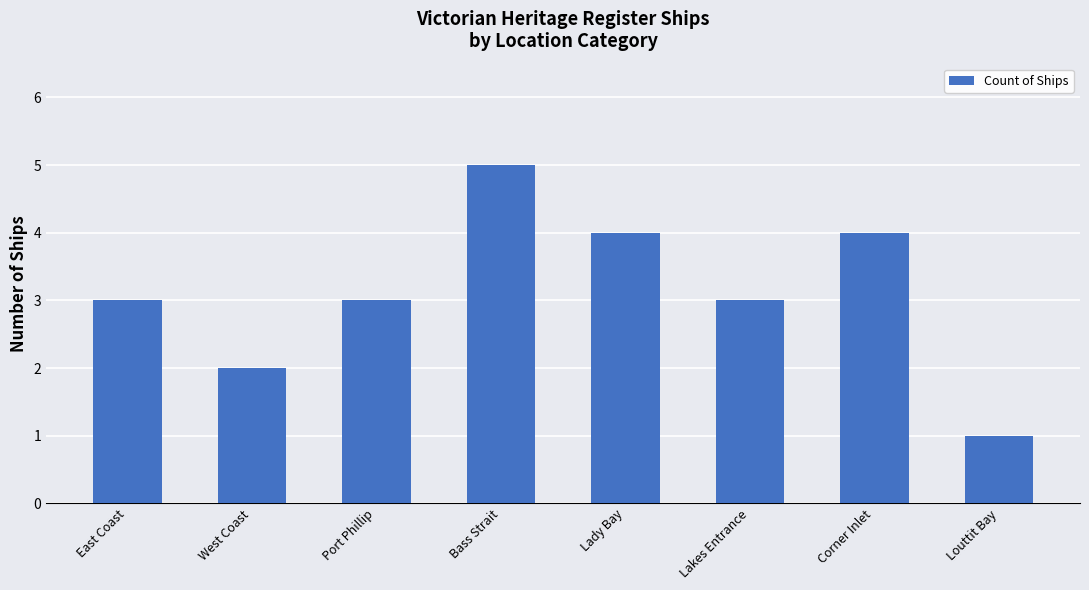

What is the difference between the maximum and minimum values?

4